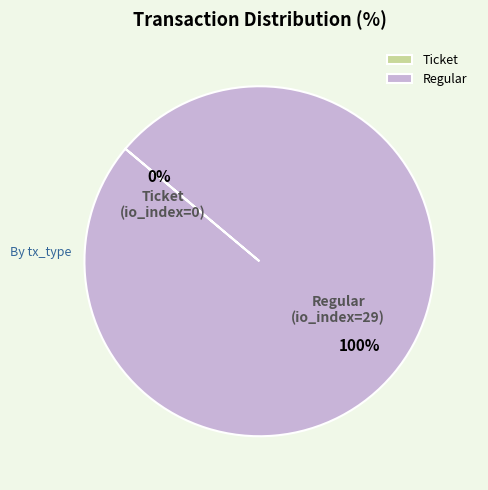

What is the change in value from Ticket to Regular?

+29